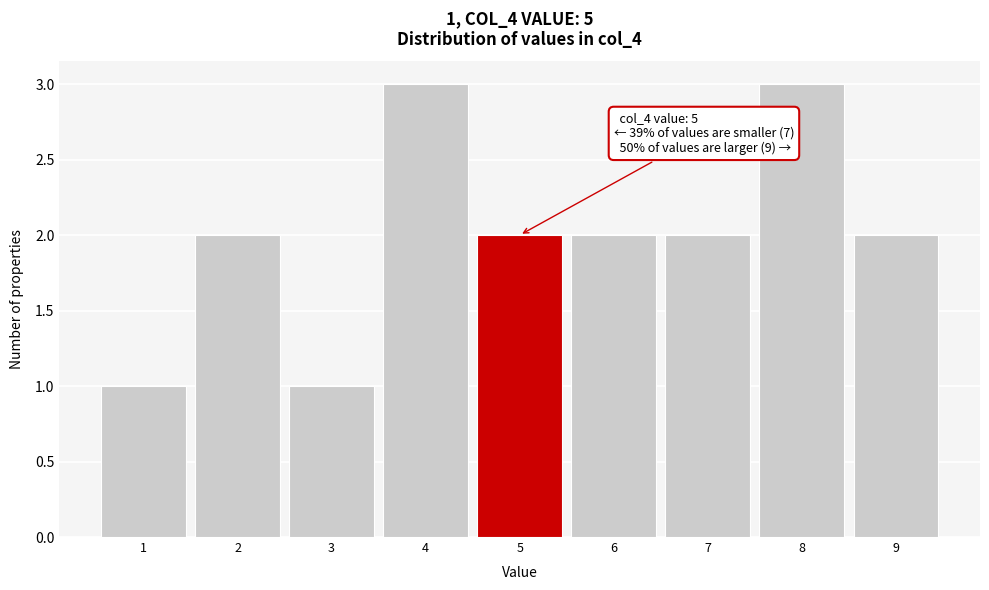

Reading left to right, extract all data points from this chart.

1	2	1	3	2	2	2	3	2